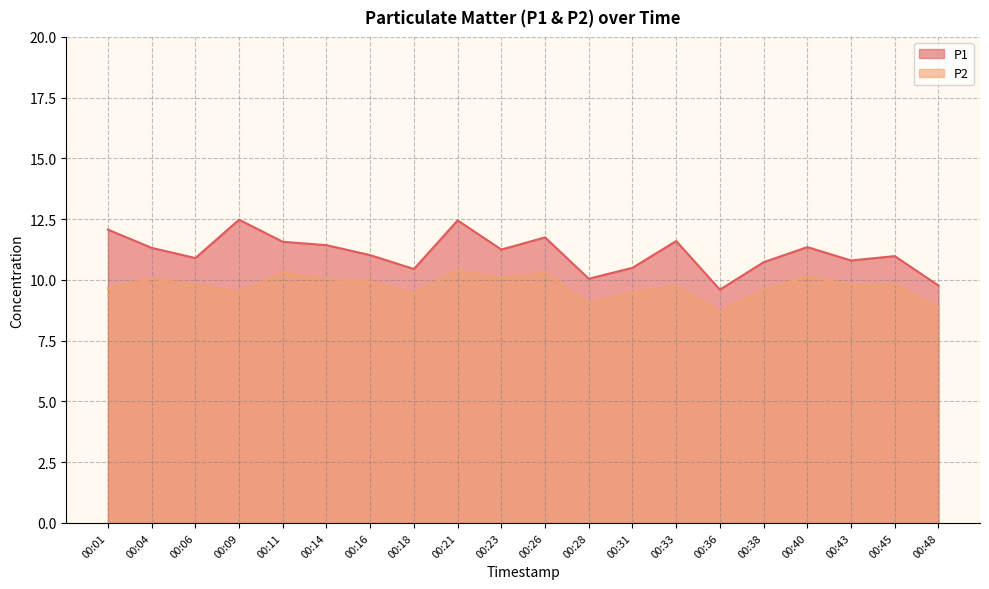

Which category has the highest value across all series?

00:09